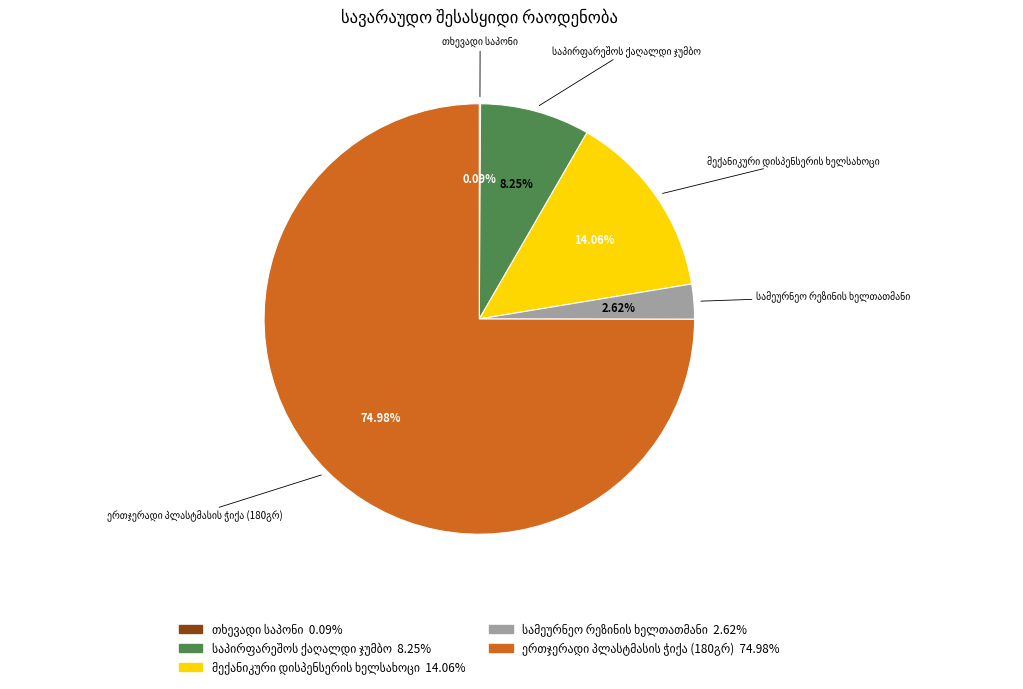

Is there a majority slice in this chart?

Yes